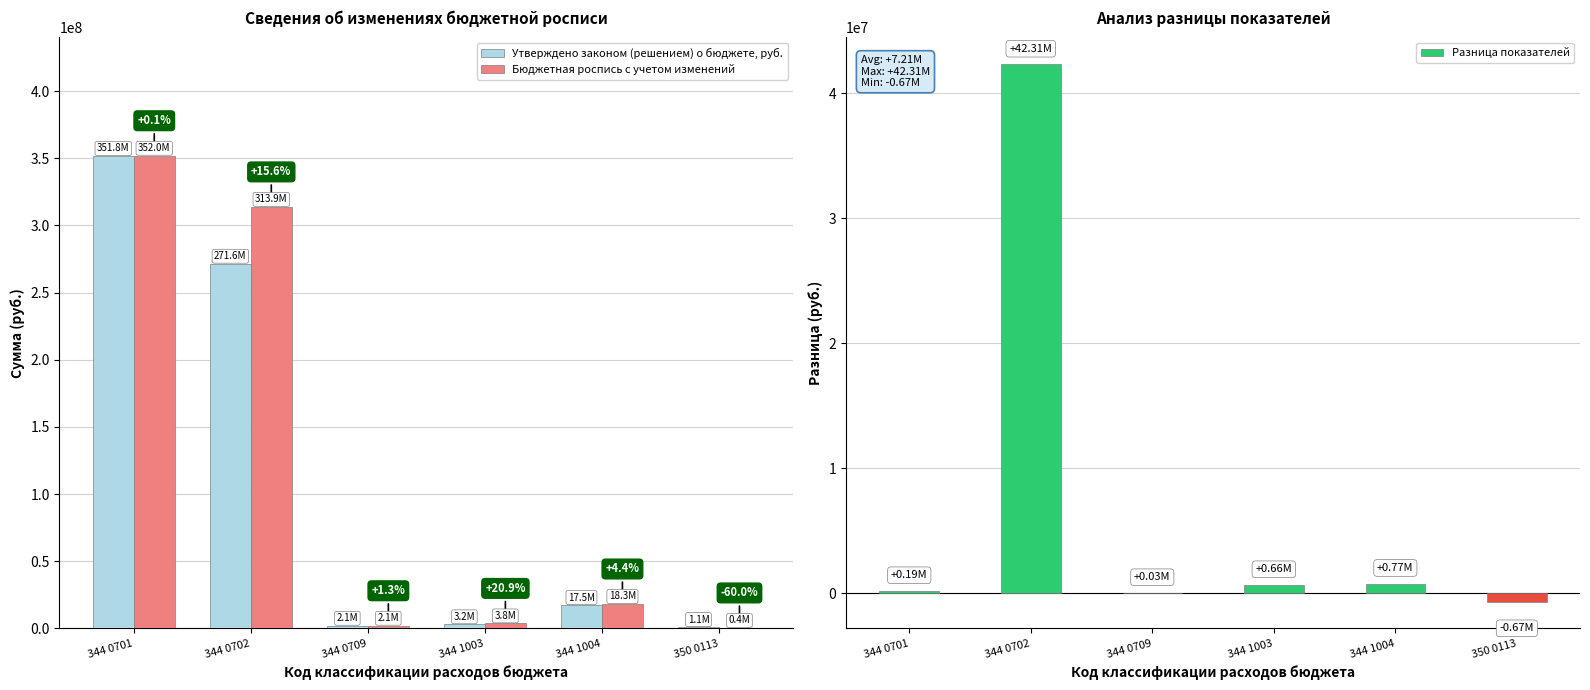

How many categories are shown in the chart?

6